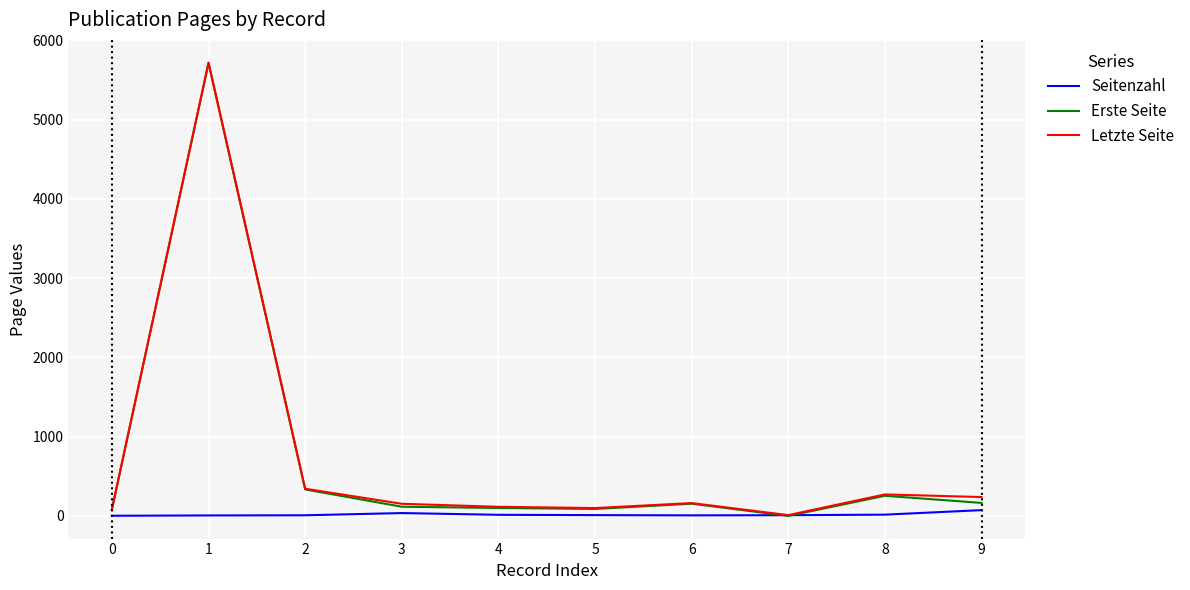

The value of Letzte Seite at 8 is 483. True or false?

False